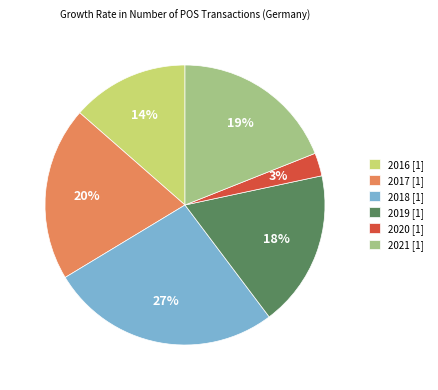

What percentage is the 2016 slice, to the nearest percent?

14%